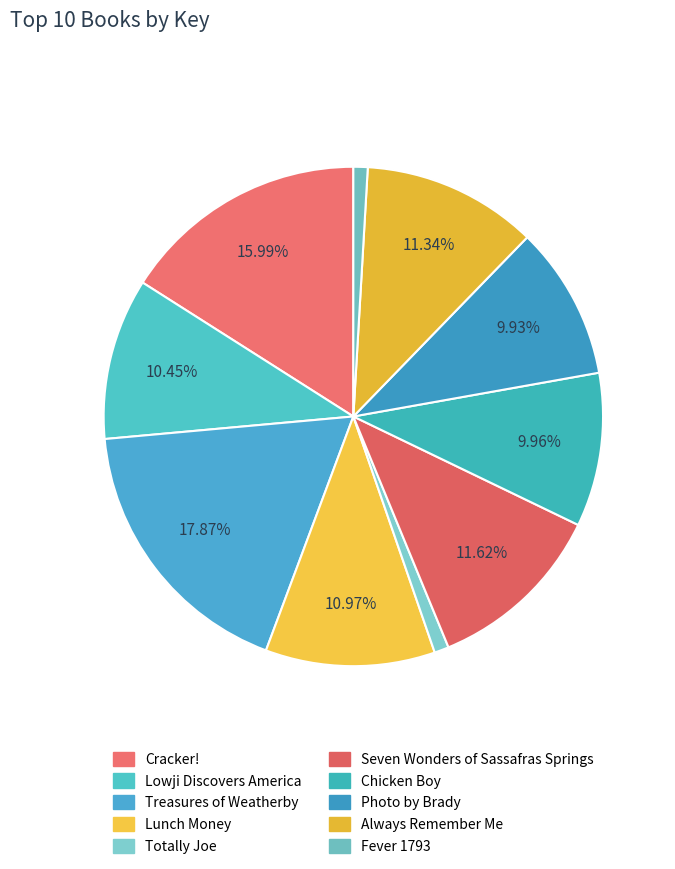

What is the change in value from Lowji Discovers America to Chicken Boy?

-947098